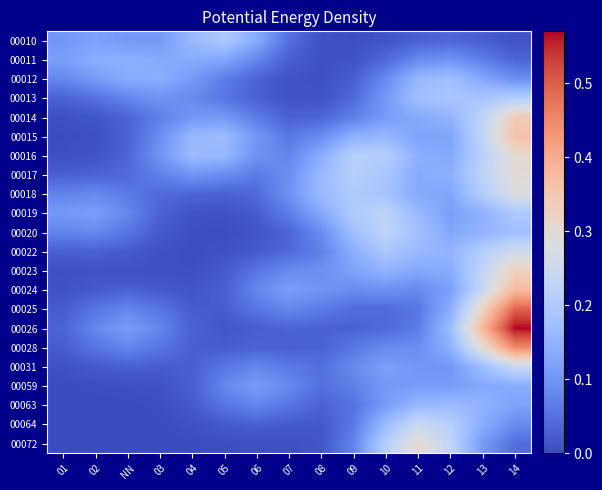

What is the spread (max minus min) of values at 04?

0.2